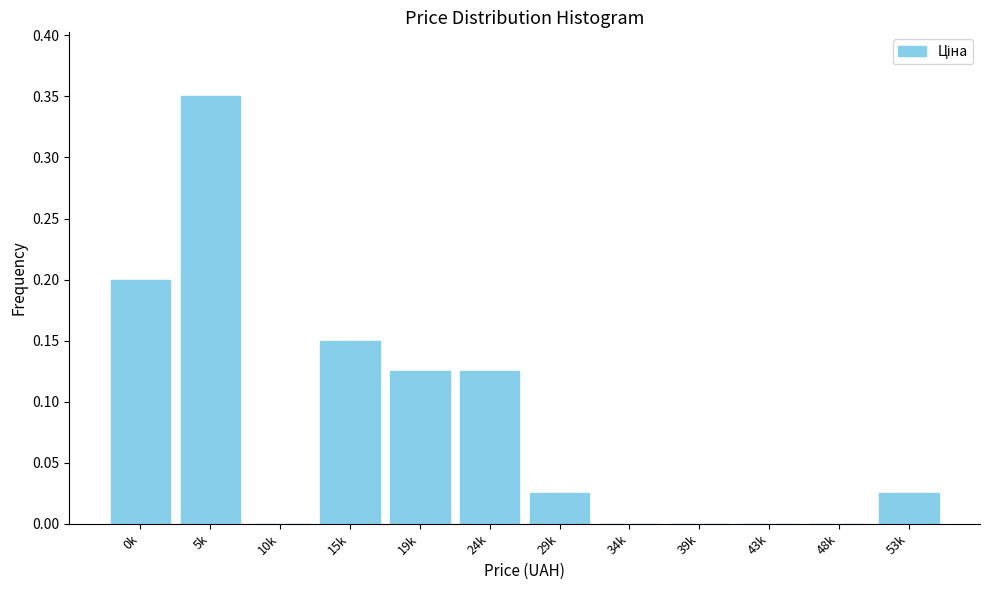

The chart shows a value of 0.1 at 43k. True or false?

False